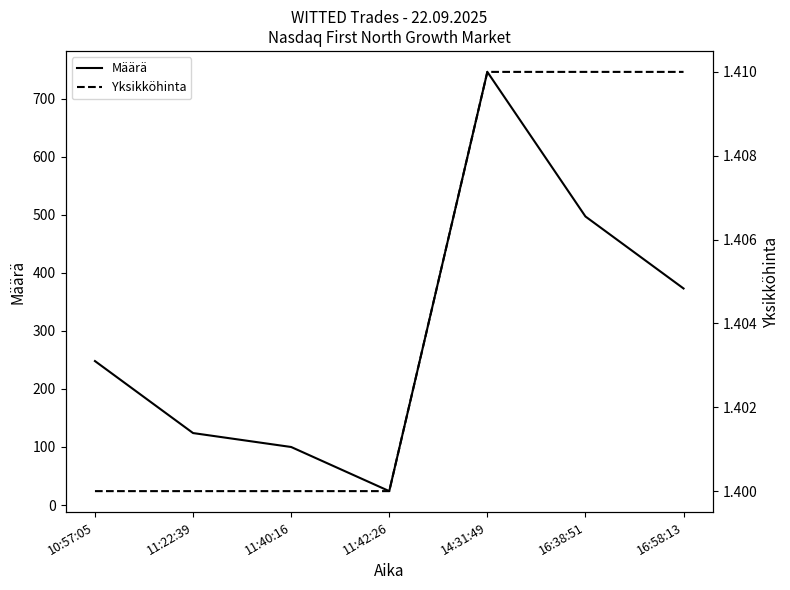

The Määrä series shows 224.3 at 16:58:13. True or false?

False